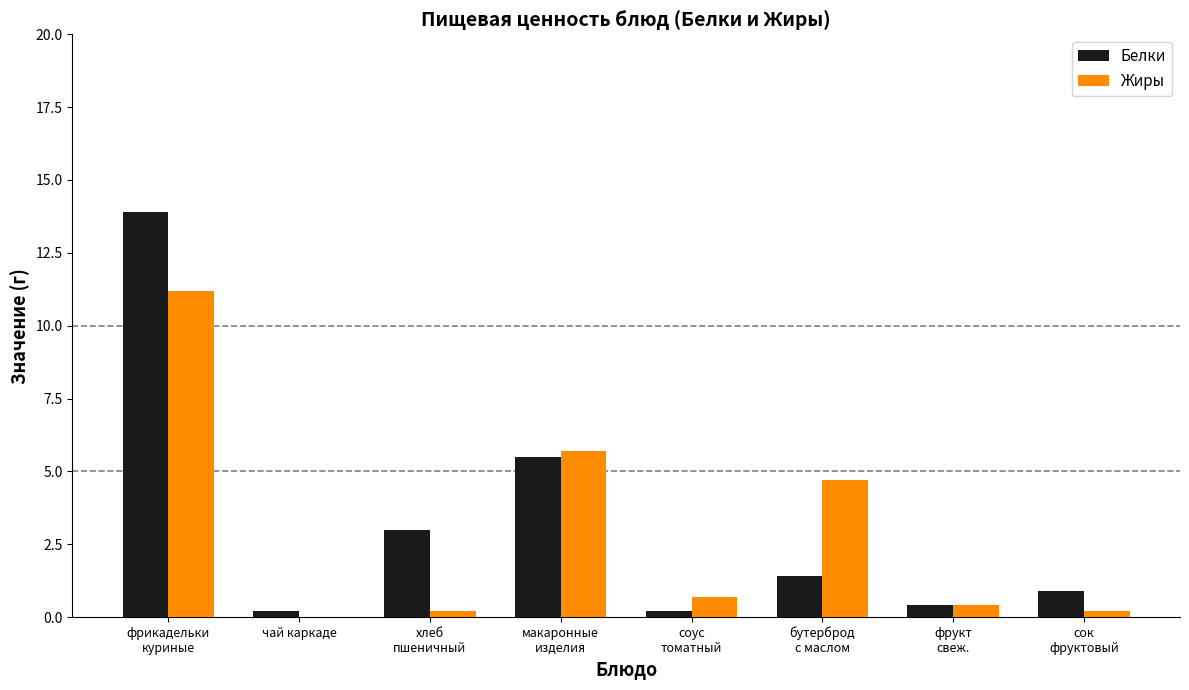

How many groups of bars are there?

8